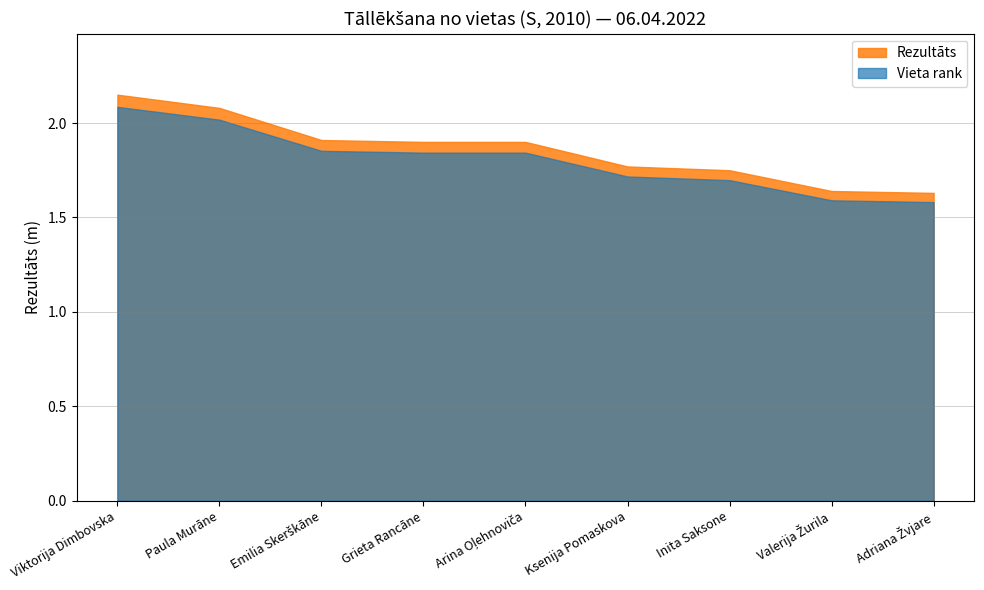

What is the sum of all values?

16.7